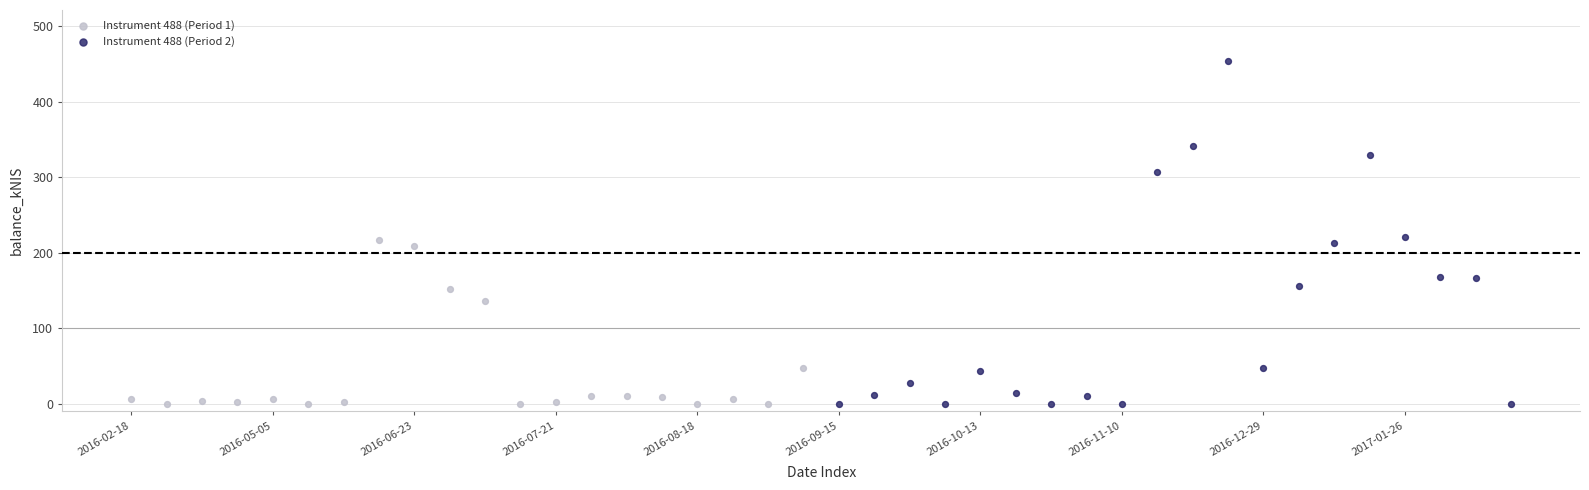

Which series contains the highest Y value?

Instrument 488 (Period 2)